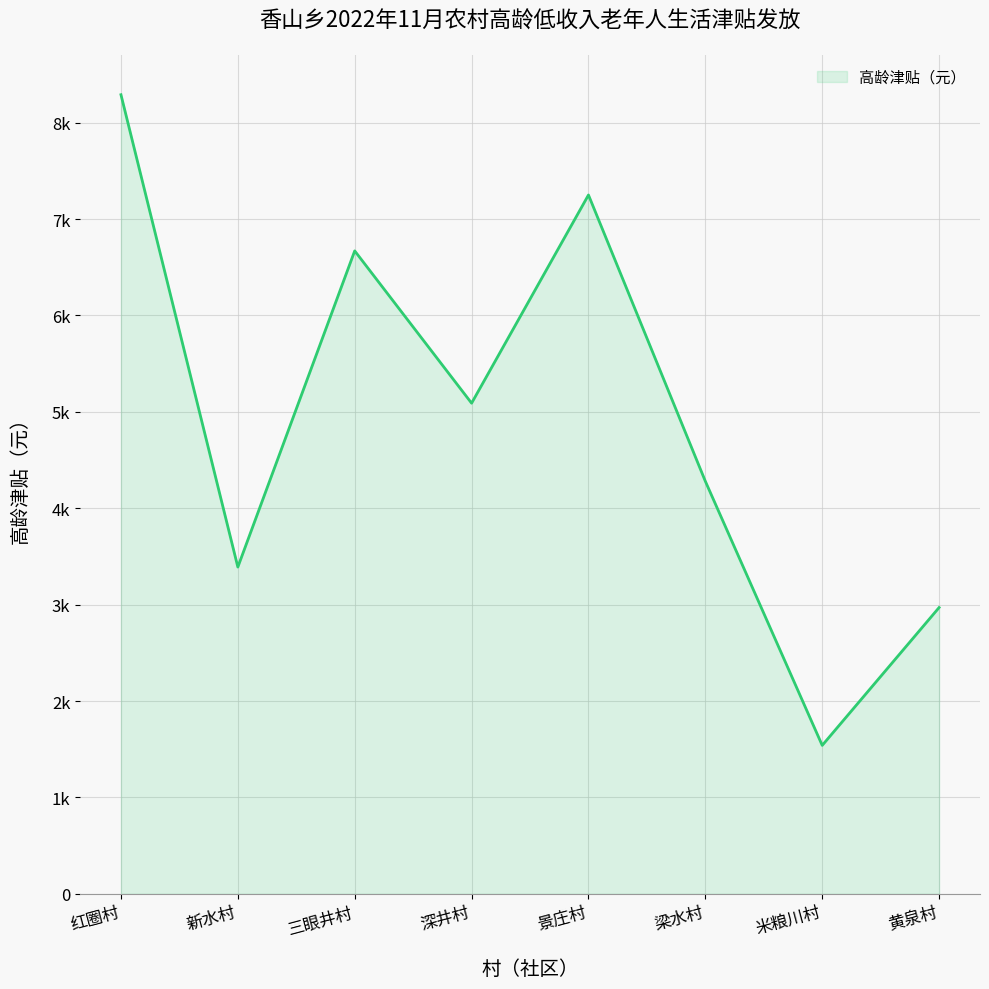

Reading left to right, list all the values displayed in this chart.

8290	3390	6670	5090	7250	4280	1540	2970